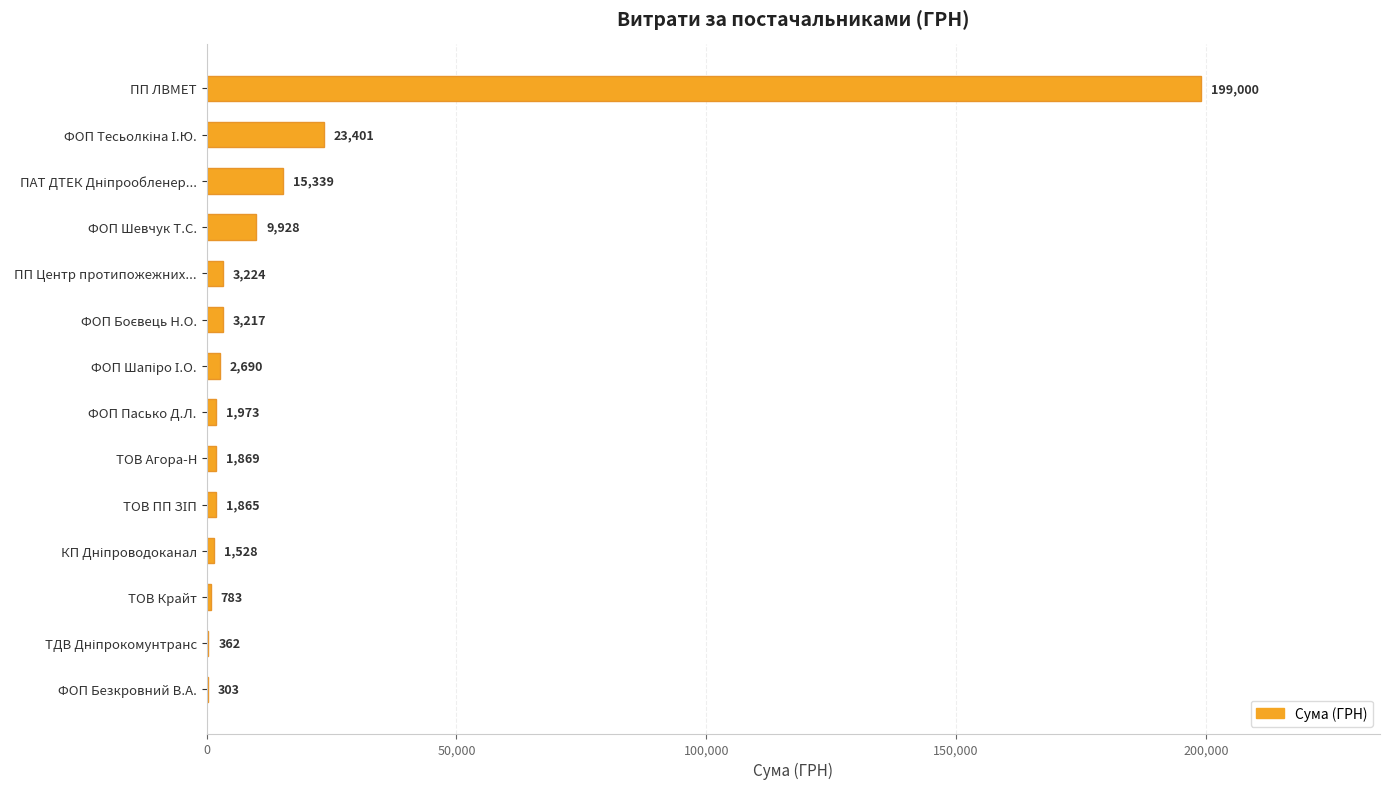

Which category has the highest value across all series?

ПП ЛВМЕТ